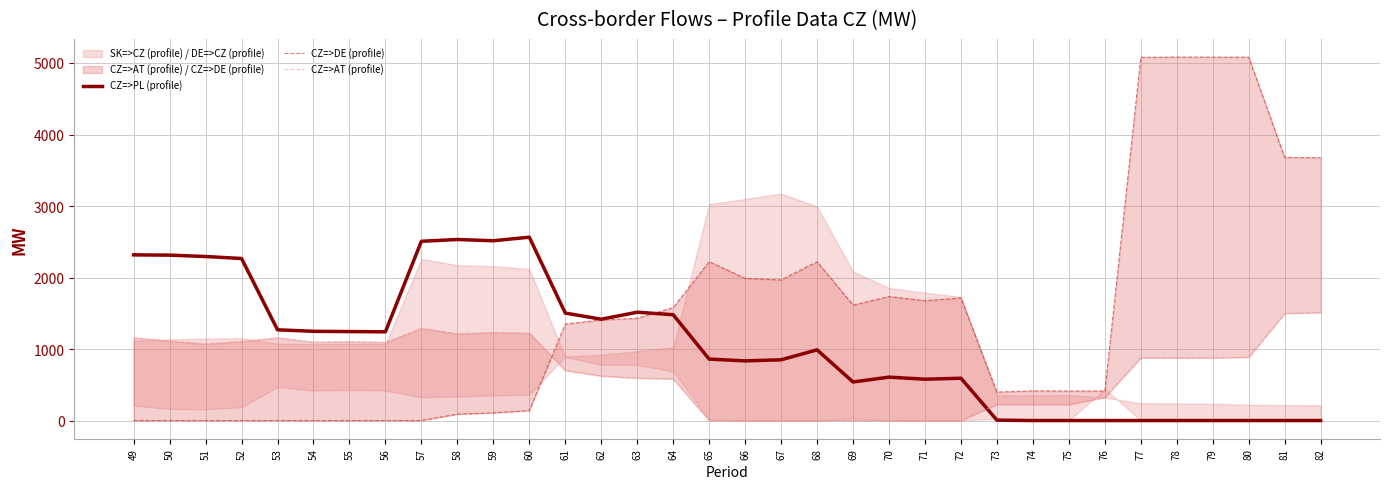

What is the difference between the maximum and minimum values in the CZ=>PL (profile) series?

2564.0